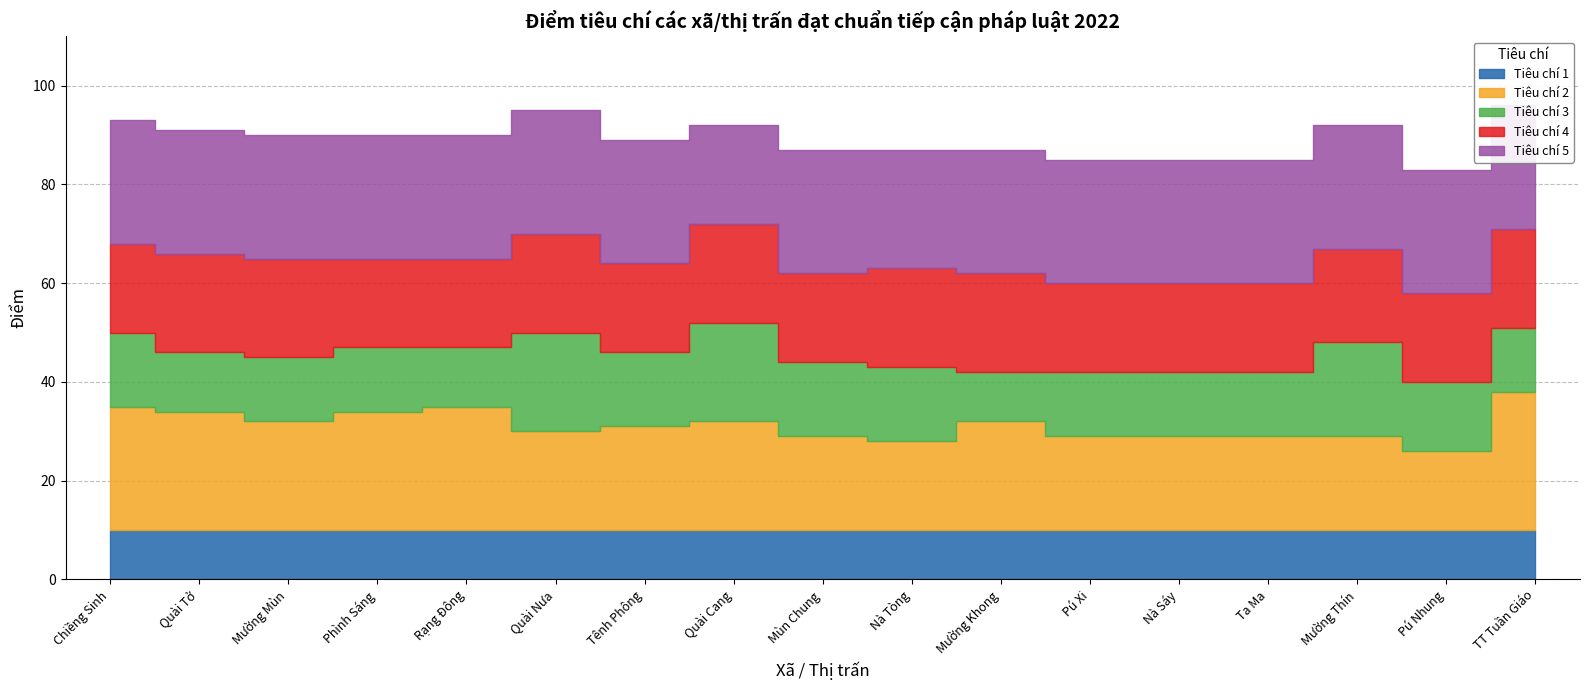

Count the number of categories in the chart.

17